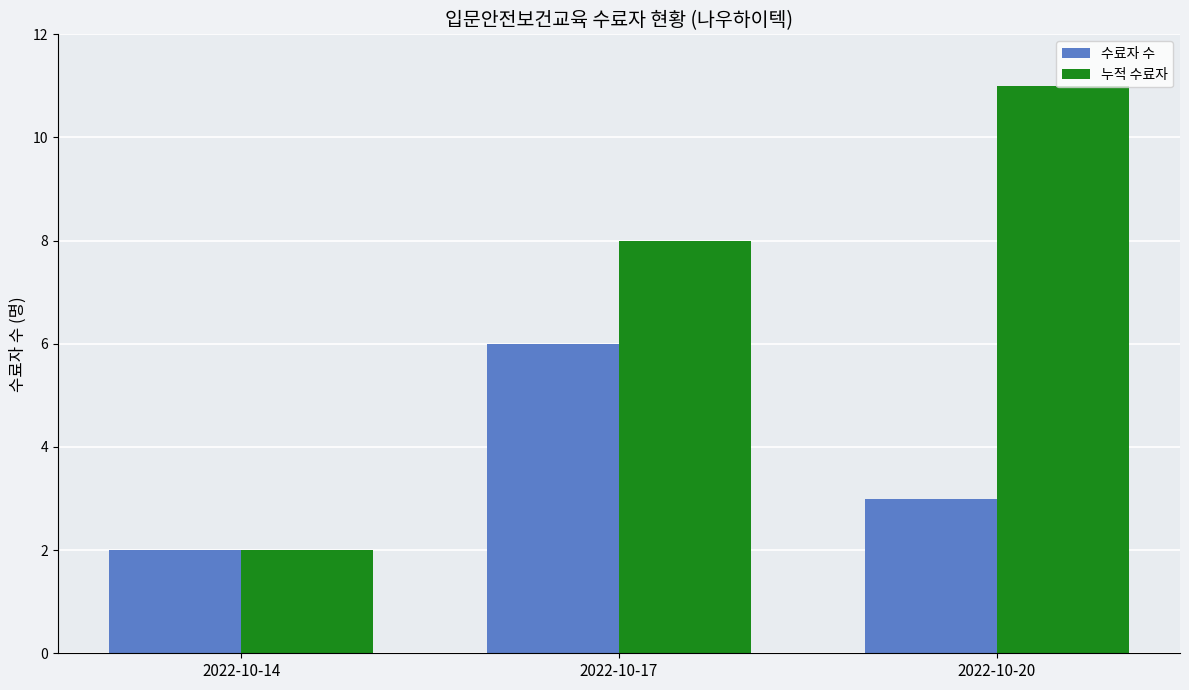

The value of 누적 수료자 at 2022-10-17 is 8. True or false?

True